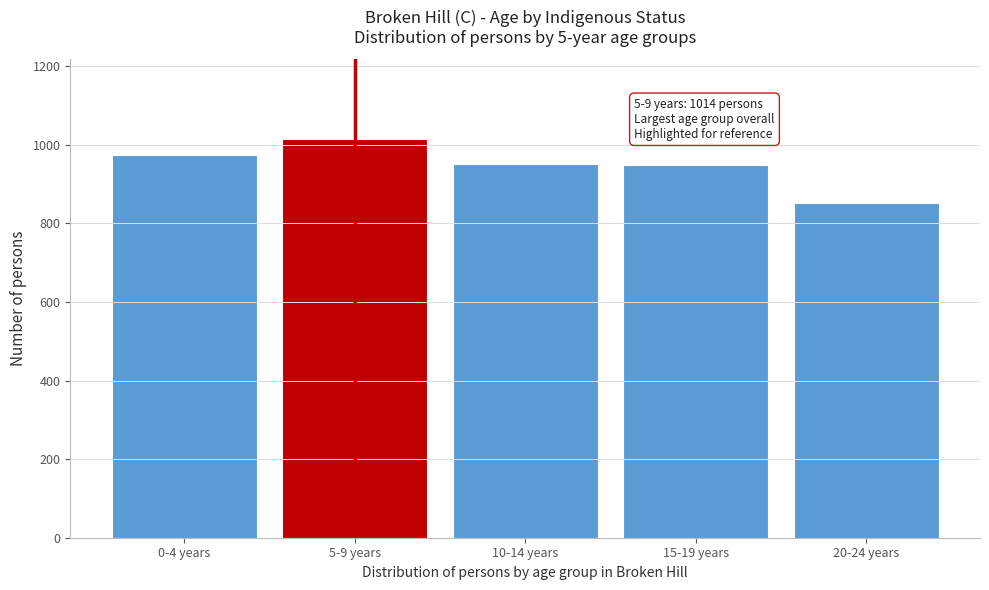

Approximately how many times larger is the value at 5-9 years compared to 10-14 years?

1.1